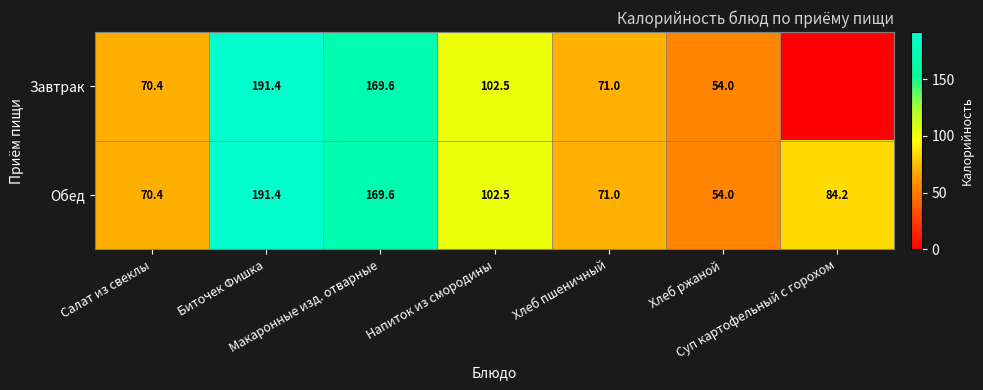

What is the difference between the maximum and minimum values in the Обед series?

137.4